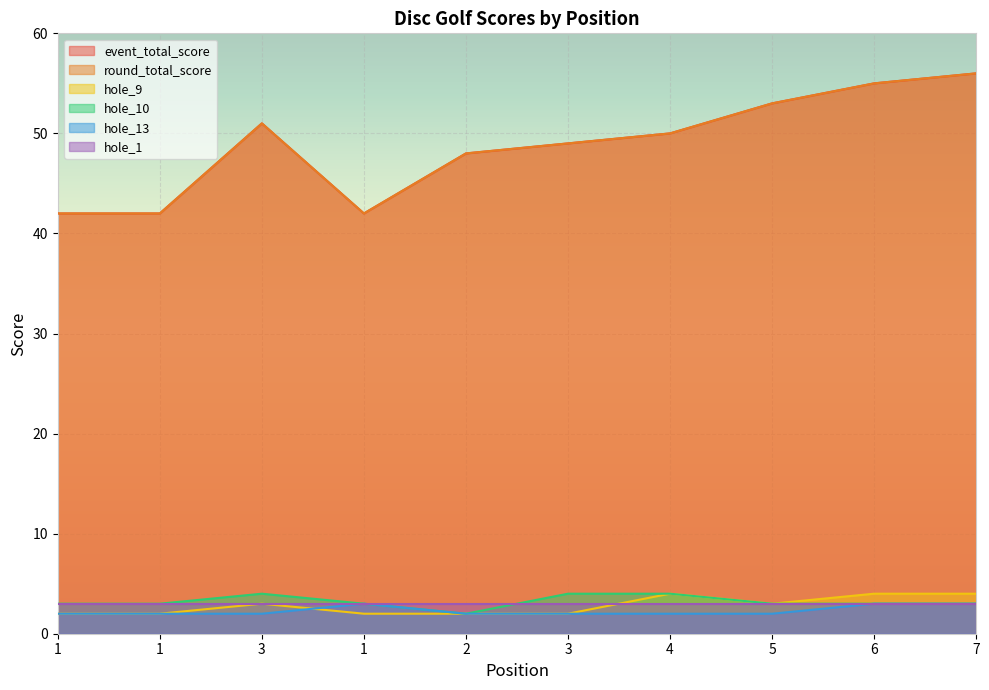

What is the spread (max minus min) of values at 5?

51